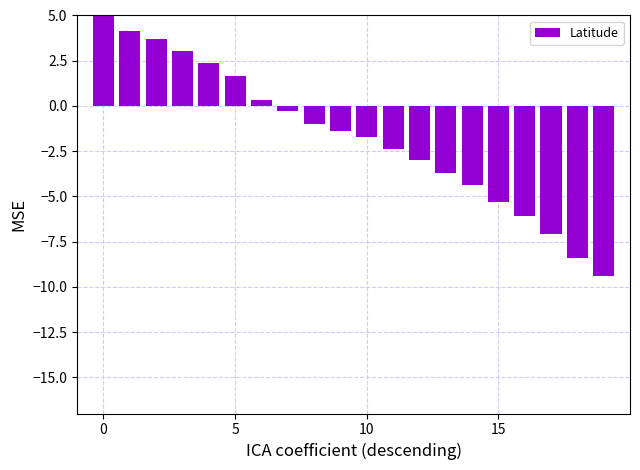

What is the average value?

-1.6